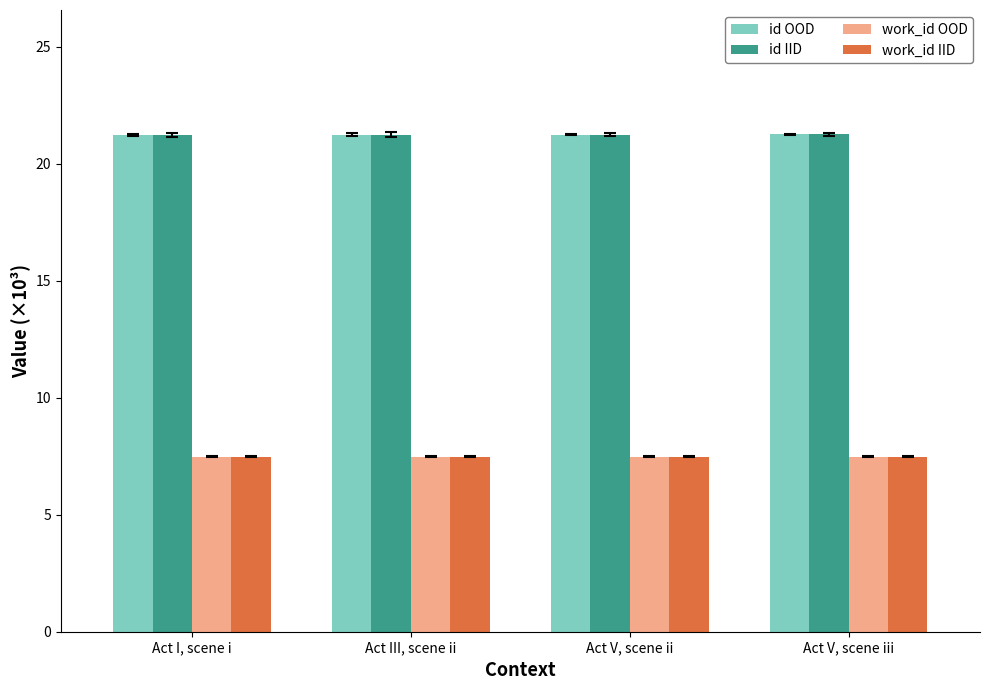

The work_id IID series shows 12.0 at Act V, scene iii. True or false?

False